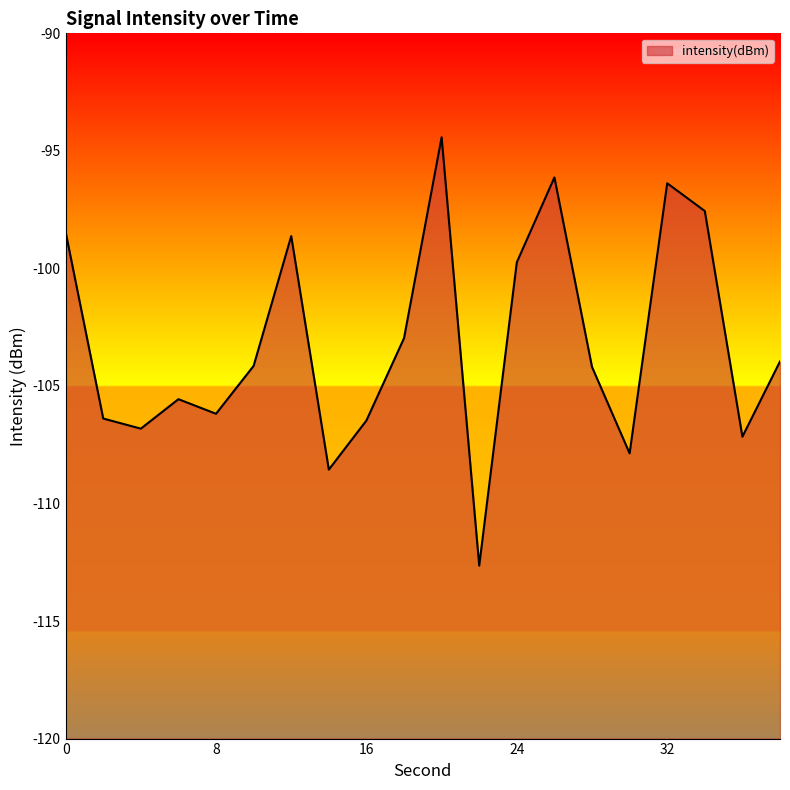

What is the value of the 12th point from the left?

-112.6